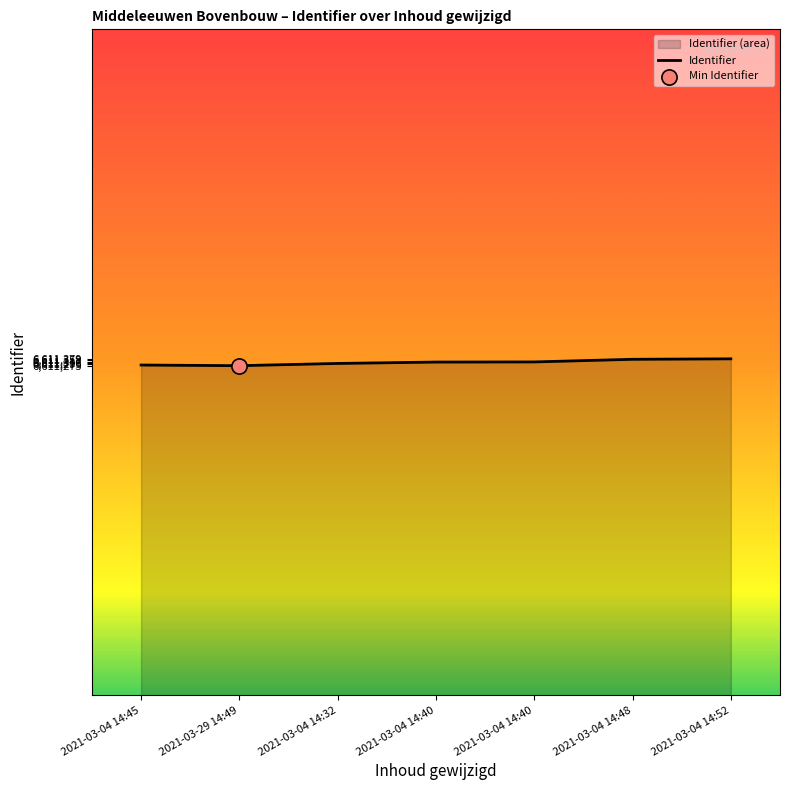

Which has a higher value, 2021-03-04 14:40 or 2021-03-04 14:45?

2021-03-04 14:40